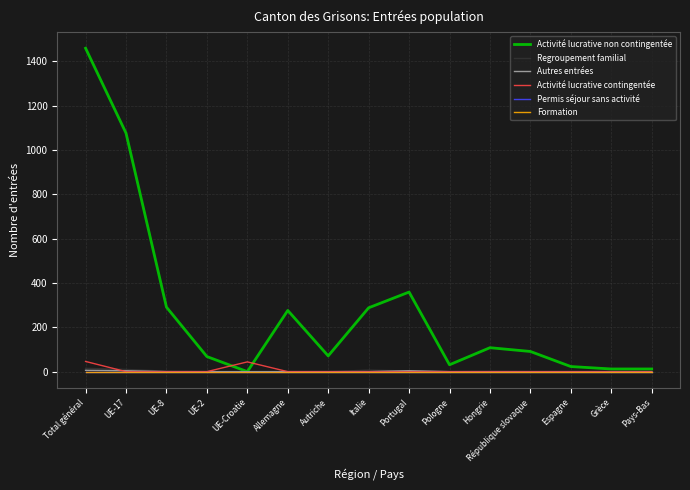

True or false: Activité lucrative non contingentée and Formation cross at least once.

False